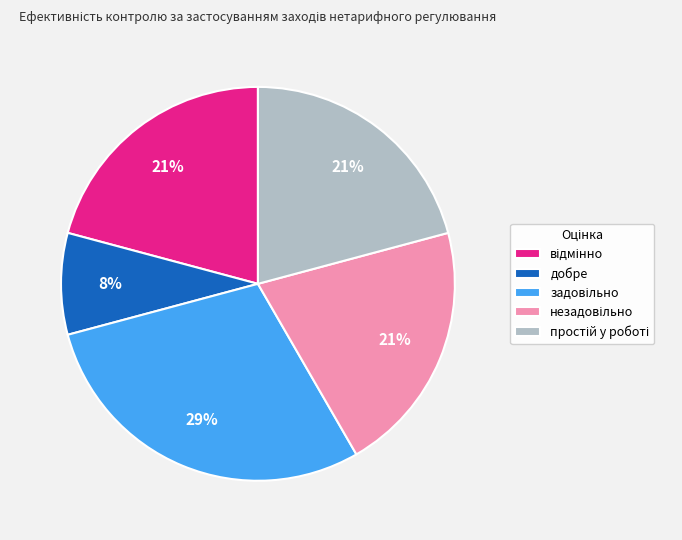

Which slice is the smallest?

добре